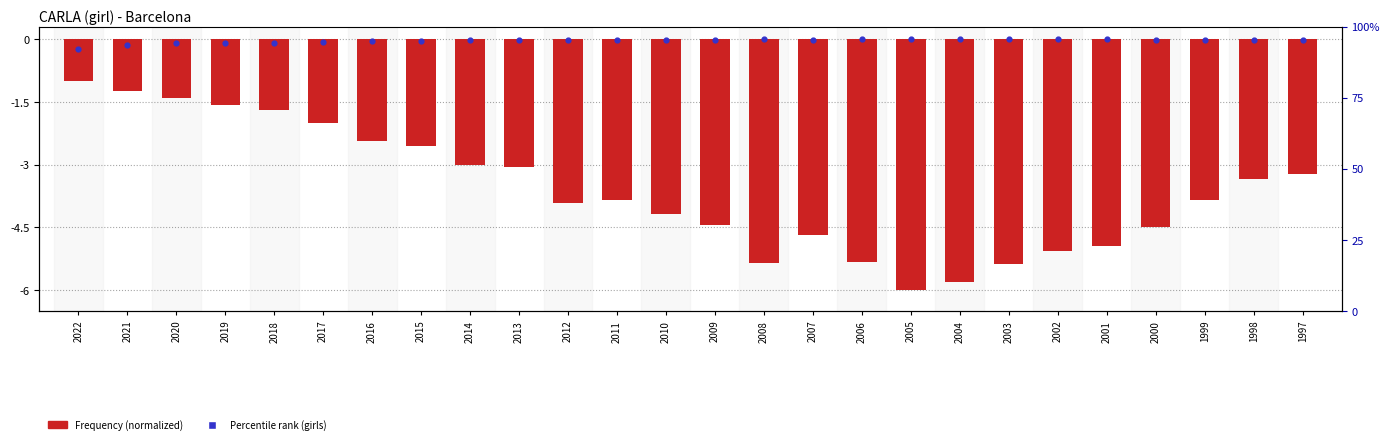

What is the total value across all series at 2009?

-4.5